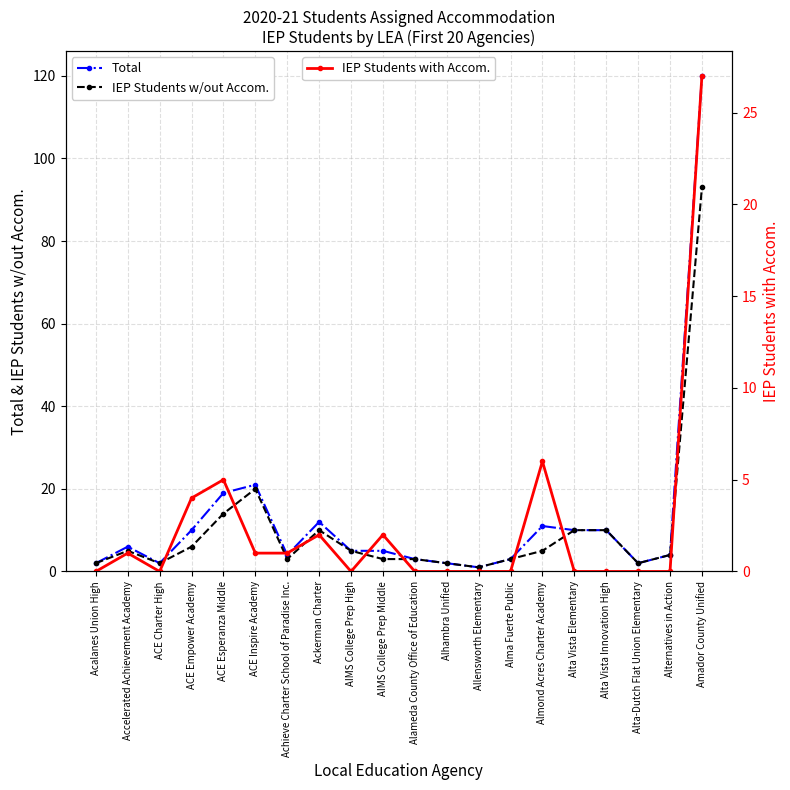

How many lines are shown in the chart?

3